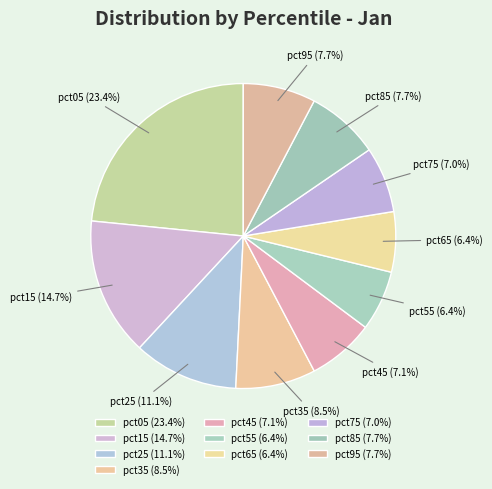

Which has a higher value, pct85 or pct65?

pct85